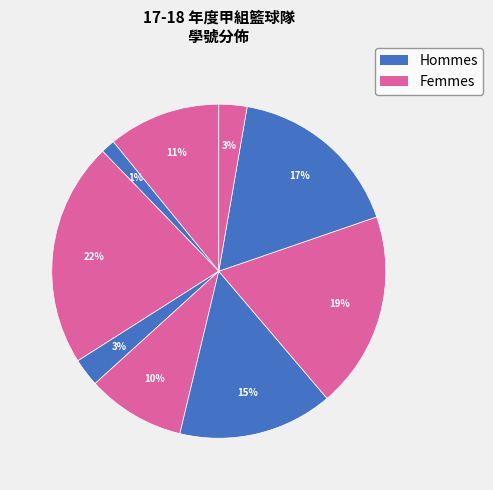

Count the number of slices in the pie.

9